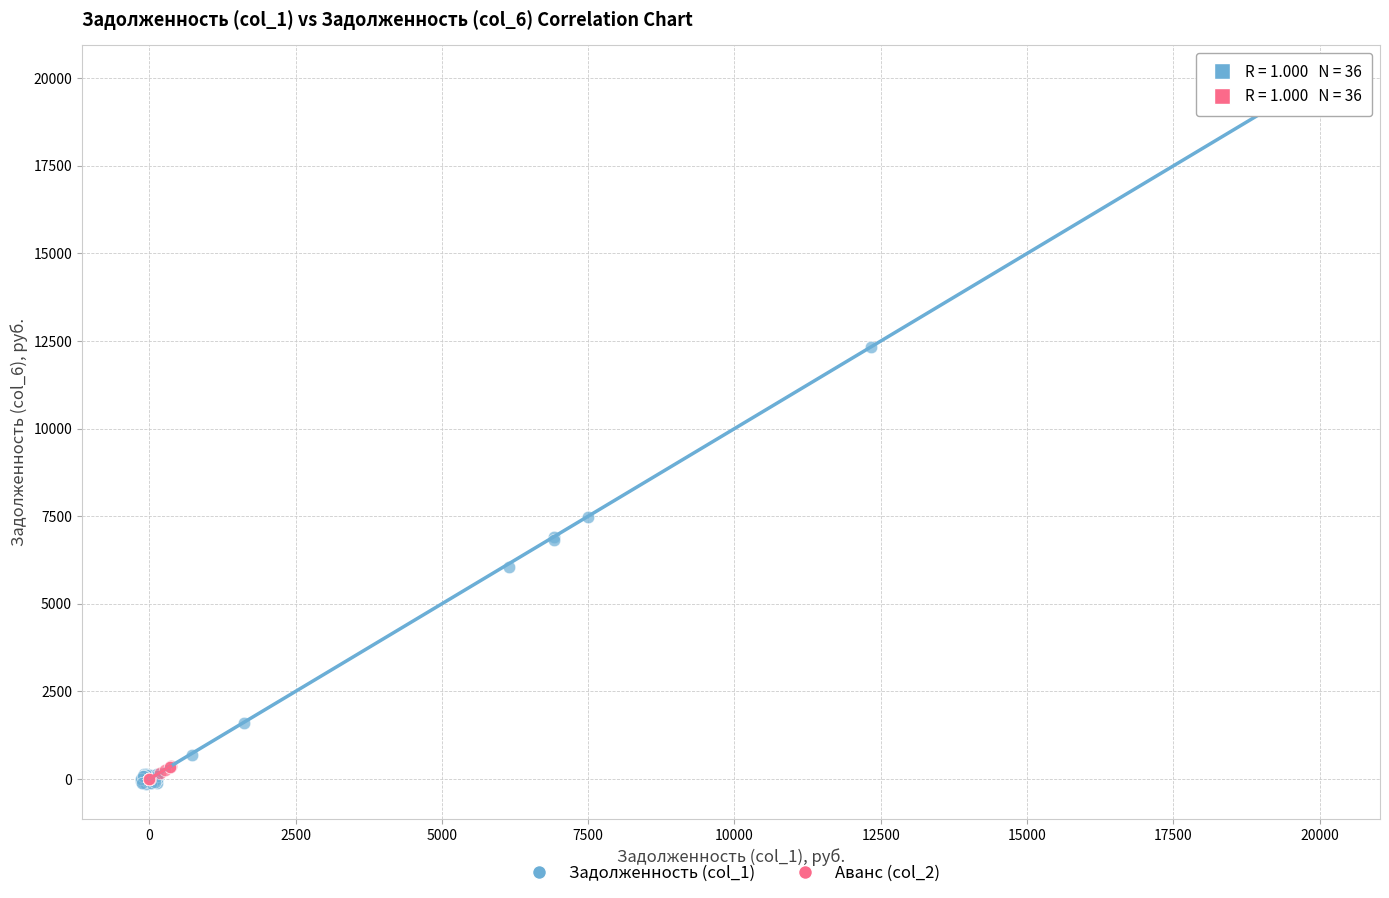

Which series contains the highest Y value?

Задолженность (col_1)